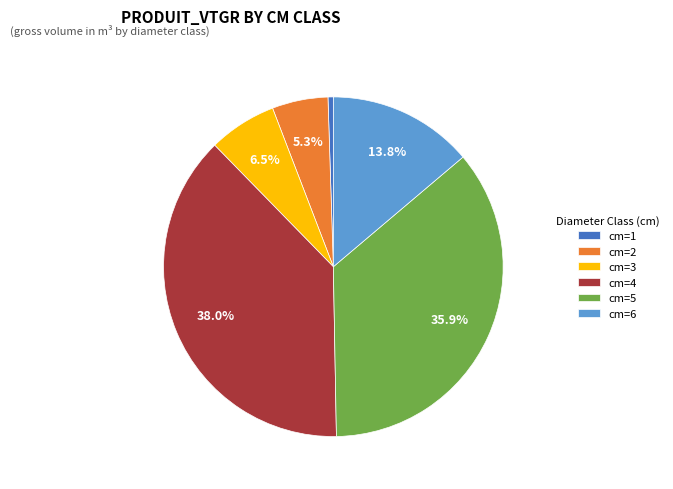

Between cm=3 and cm=6, which is larger?

cm=6